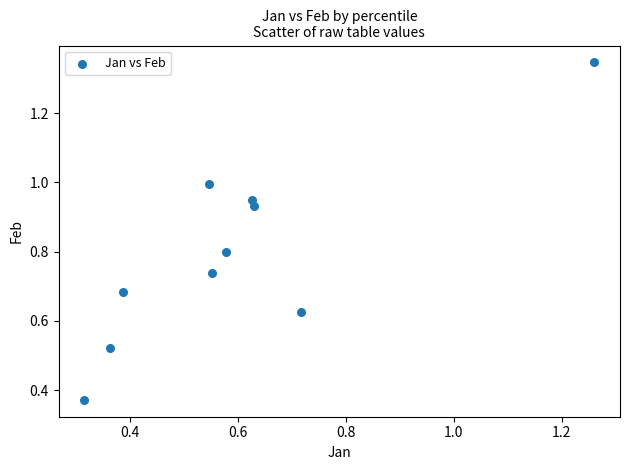

What is the range of Y values (max minus min)?

1.0